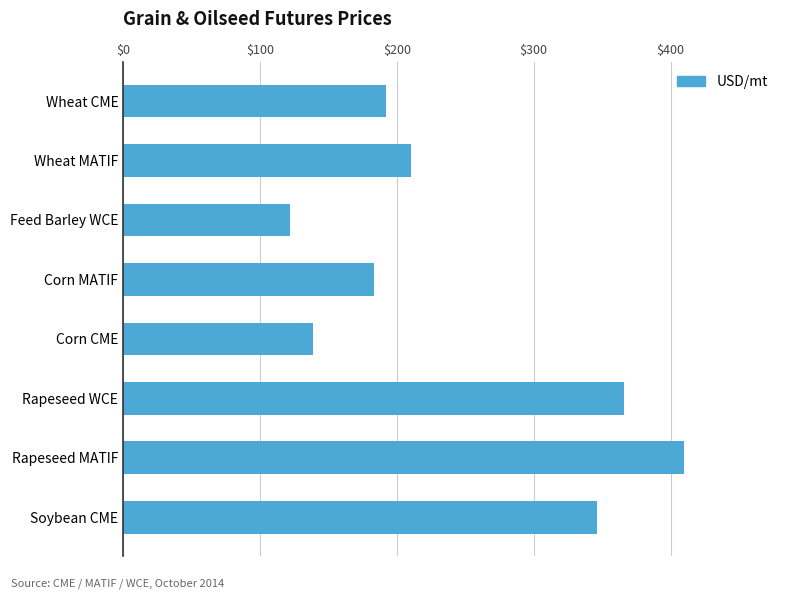

What is the greatest value displayed?

410.2